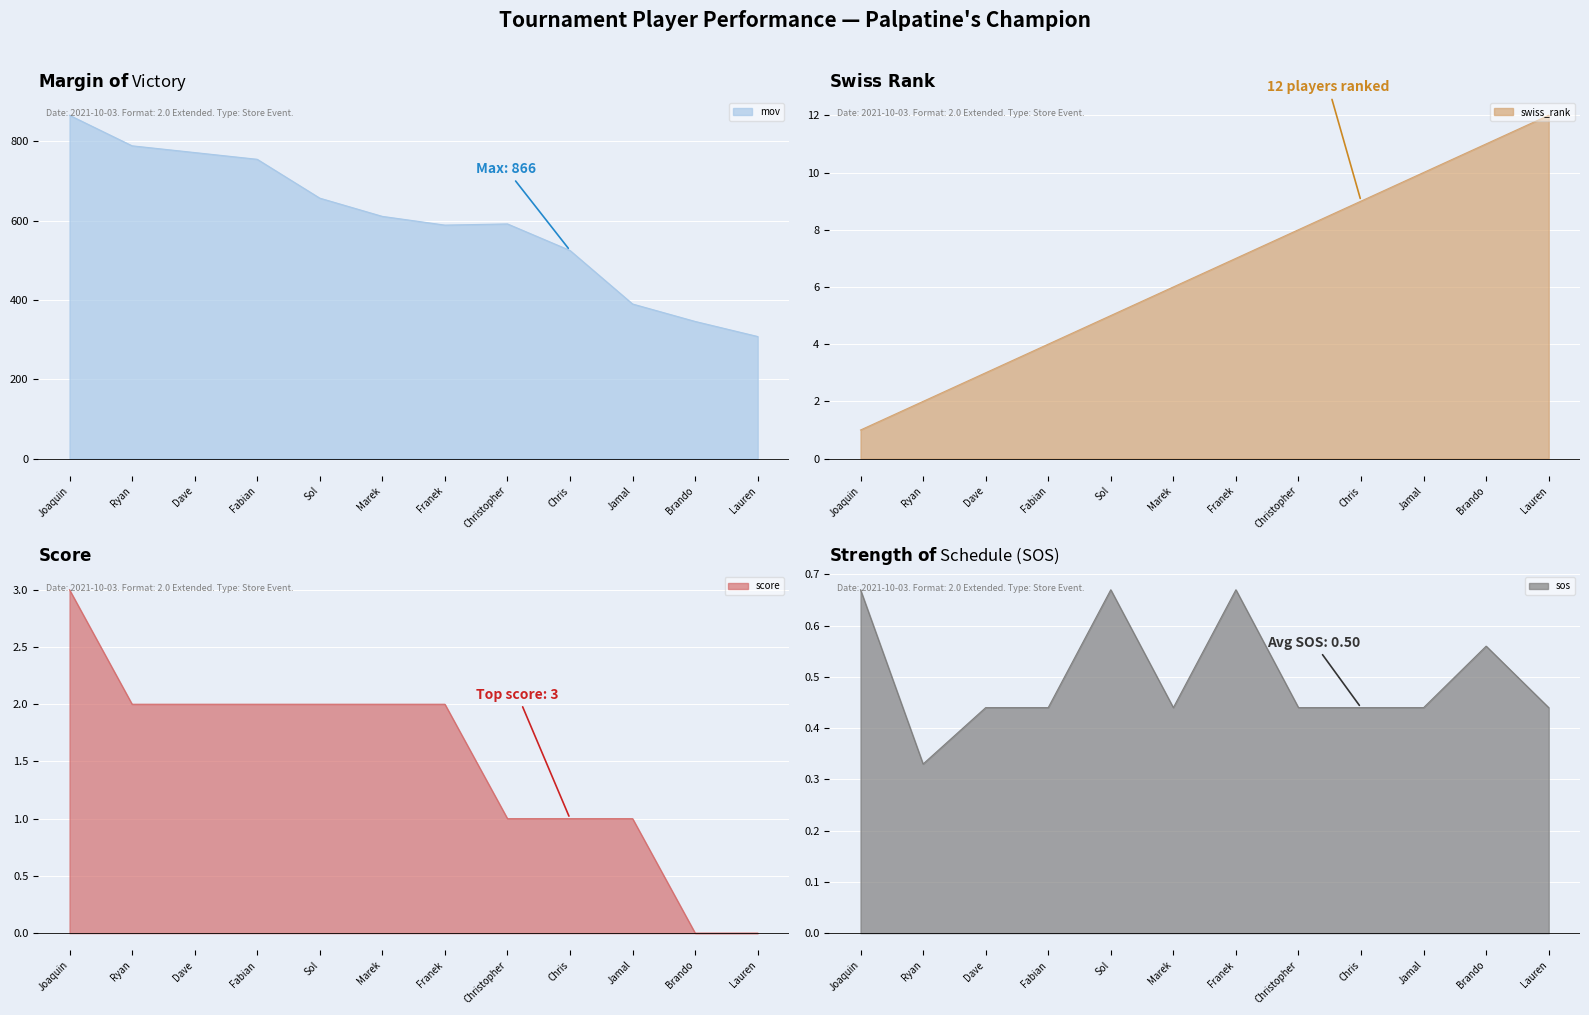

At which label does mov reach its minimum?

Lauren